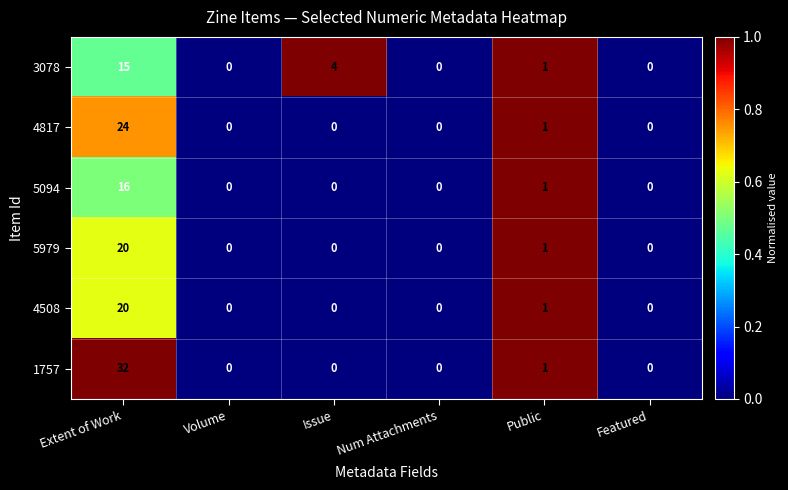

True or false: 4817 has a value of 0 at Num Attachments.

True